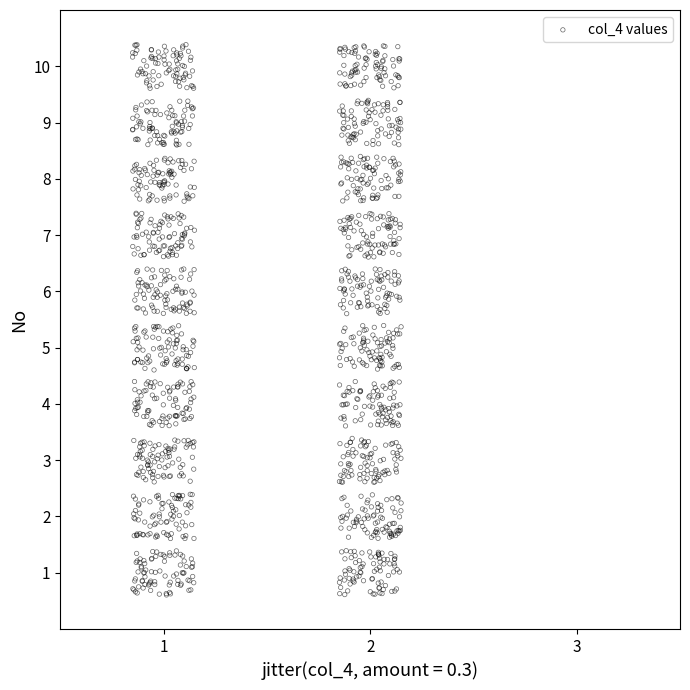

What is the range of Y values (max minus min)?

9.8